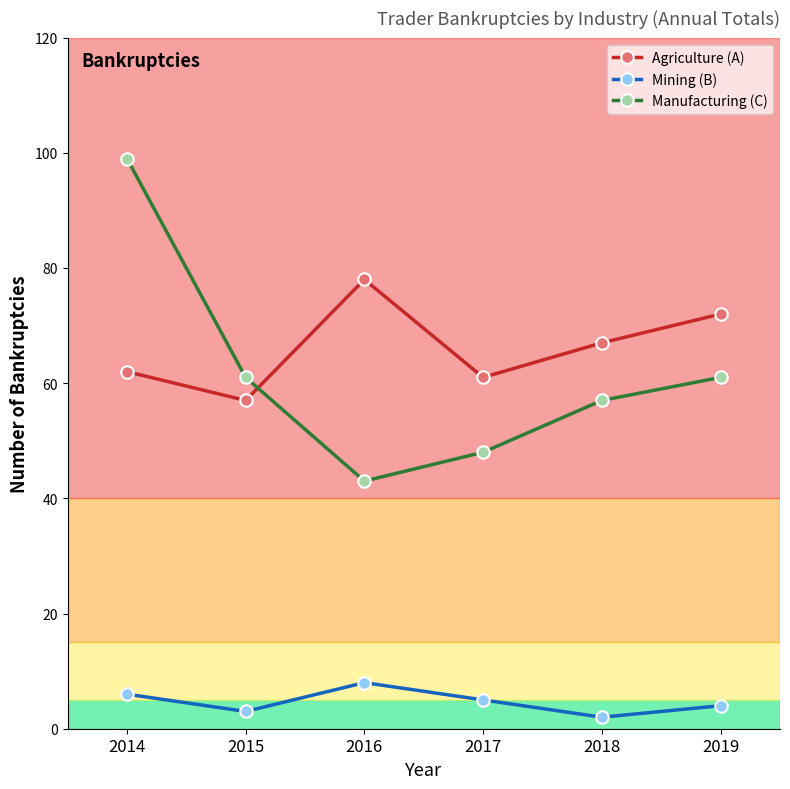

What is the difference between the highest and lowest values at 2015?

58